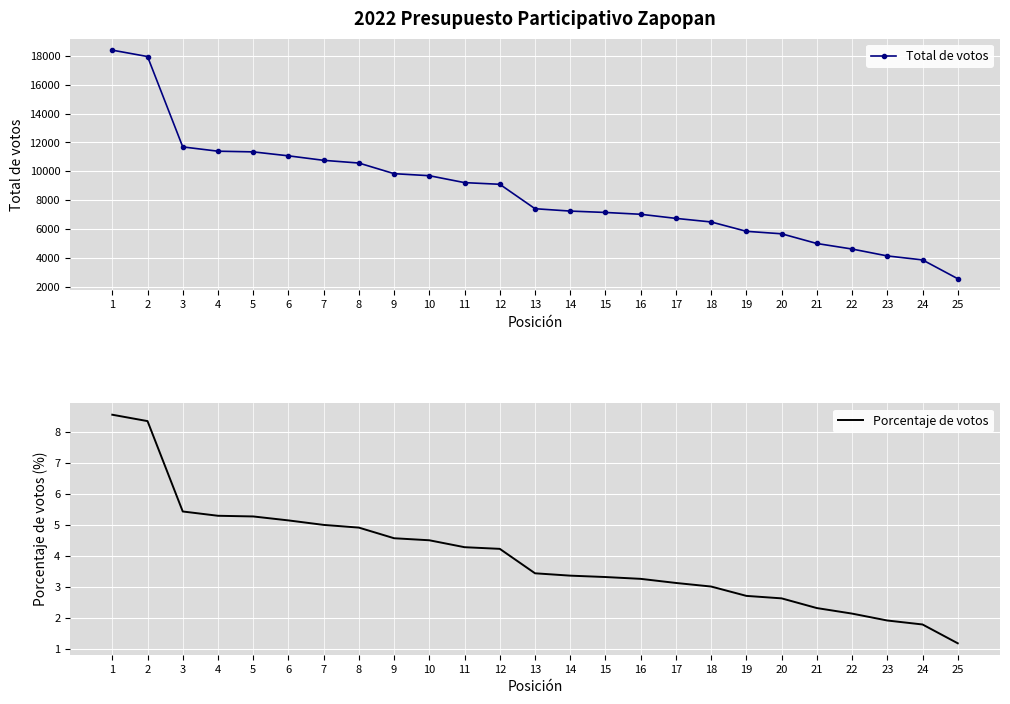

Is it true that Porcentaje de votos equals 3.0 at 18?

True